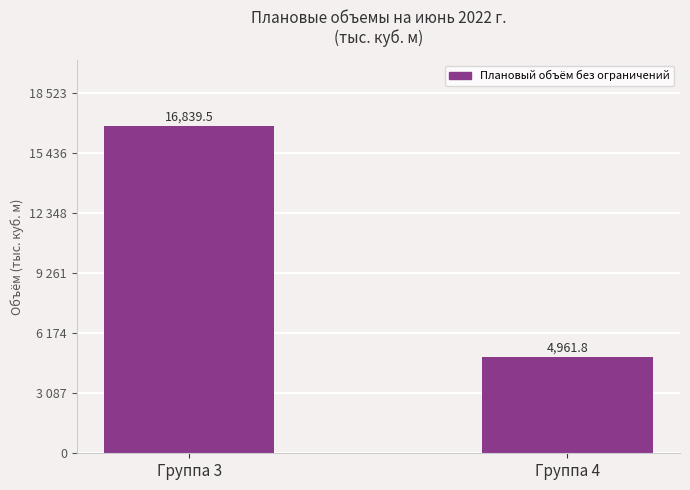

The chart shows a value of 3419.0 at Группа 4. True or false?

False